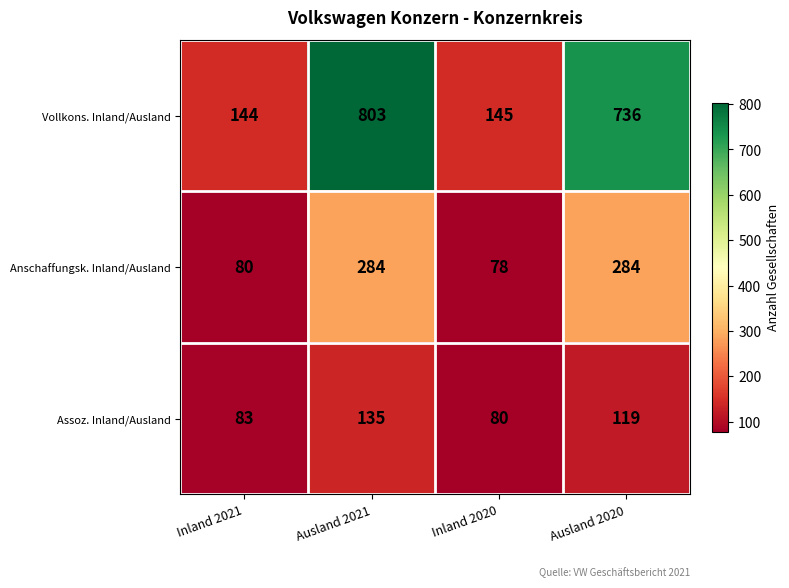

Reading left to right, what are all the values shown in this chart?

Vollkons. Inland/Ausland: 144	803	145	736
Anschaffungsk. Inland/Ausland: 80	284	78	284
Assoz. Inland/Ausland: 83	135	80	119